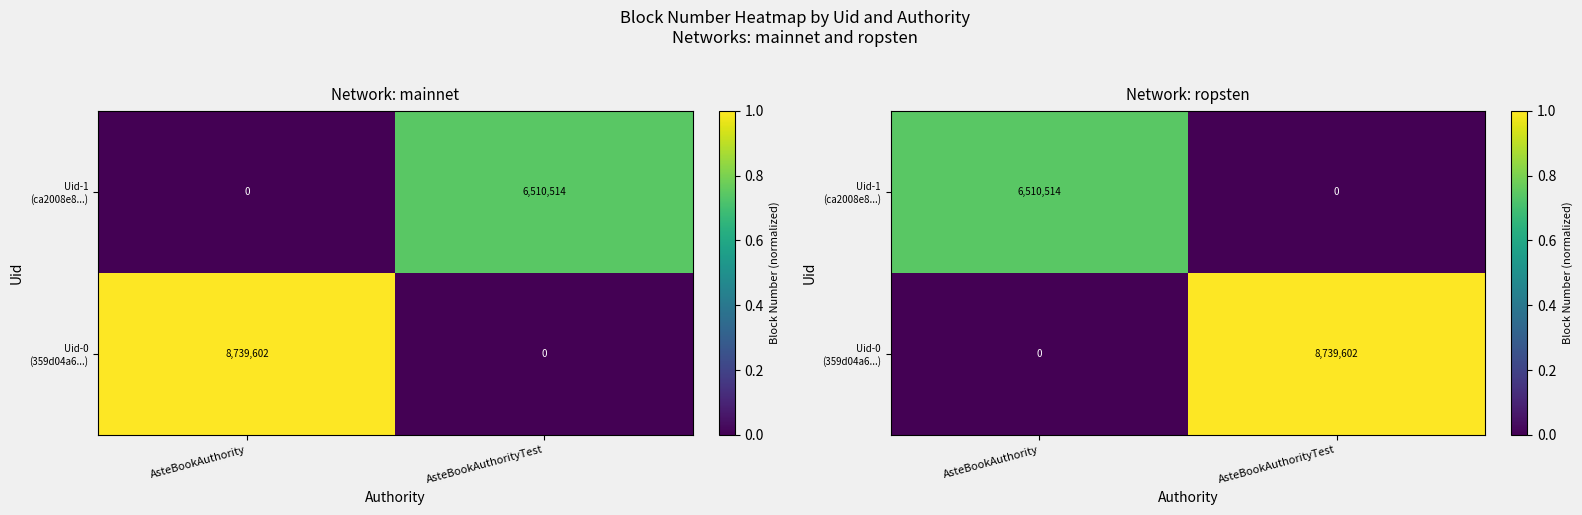

Which series changed the most between AsteBookAuthority and AsteBookAuthorityTest?

Uid-0 (359d04a6...)